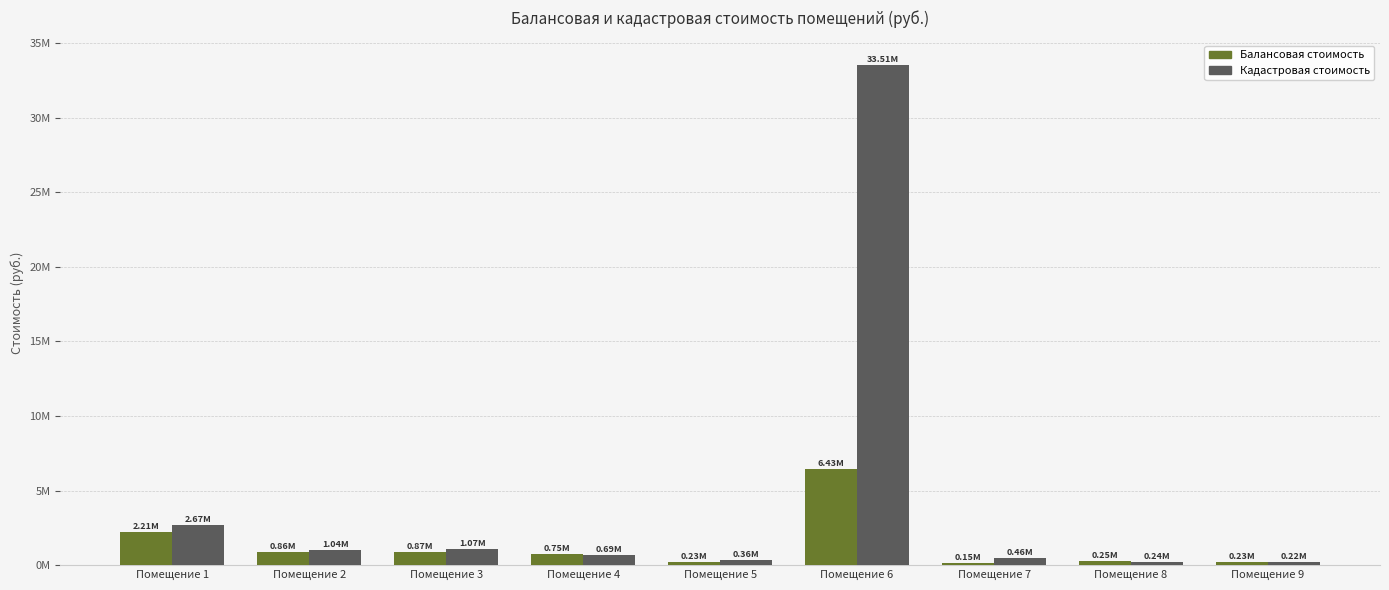

The Кадастровая стоимость series shows 1072729.1 at Помещение 3. True or false?

True